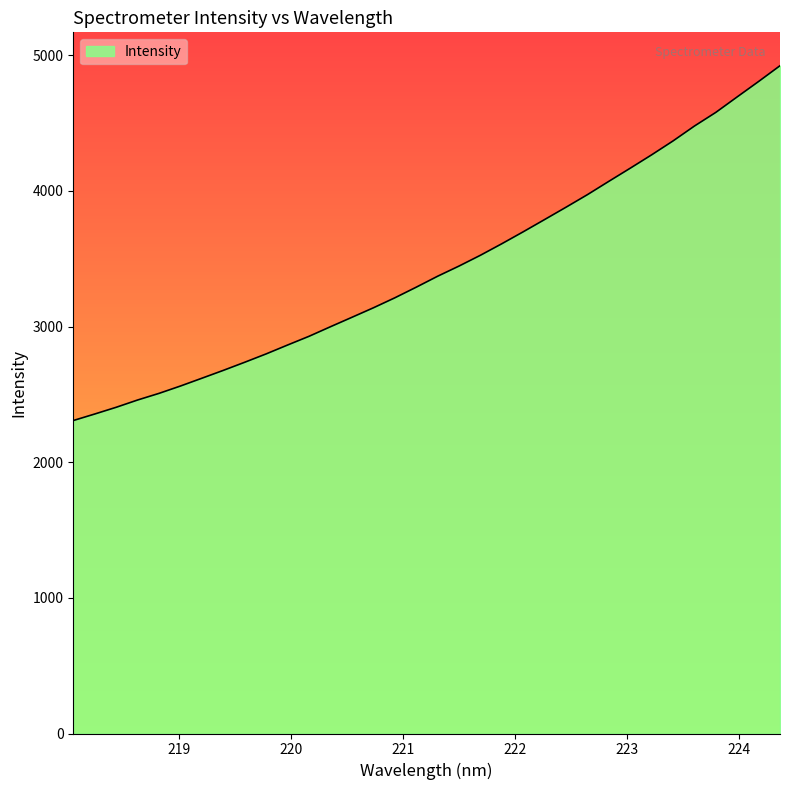

What is the maximum value shown in the chart?

4923.3